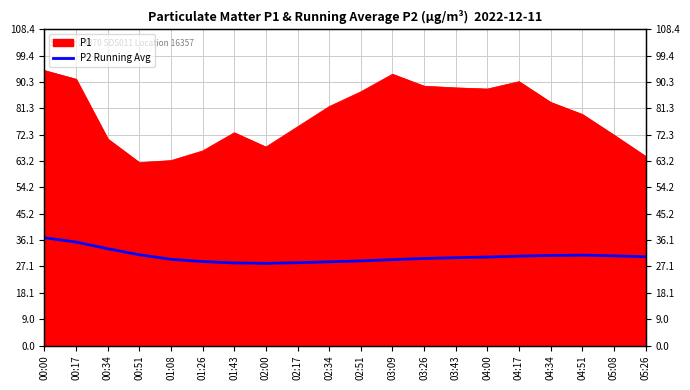

At which label does the data first exceed 30?

00:00